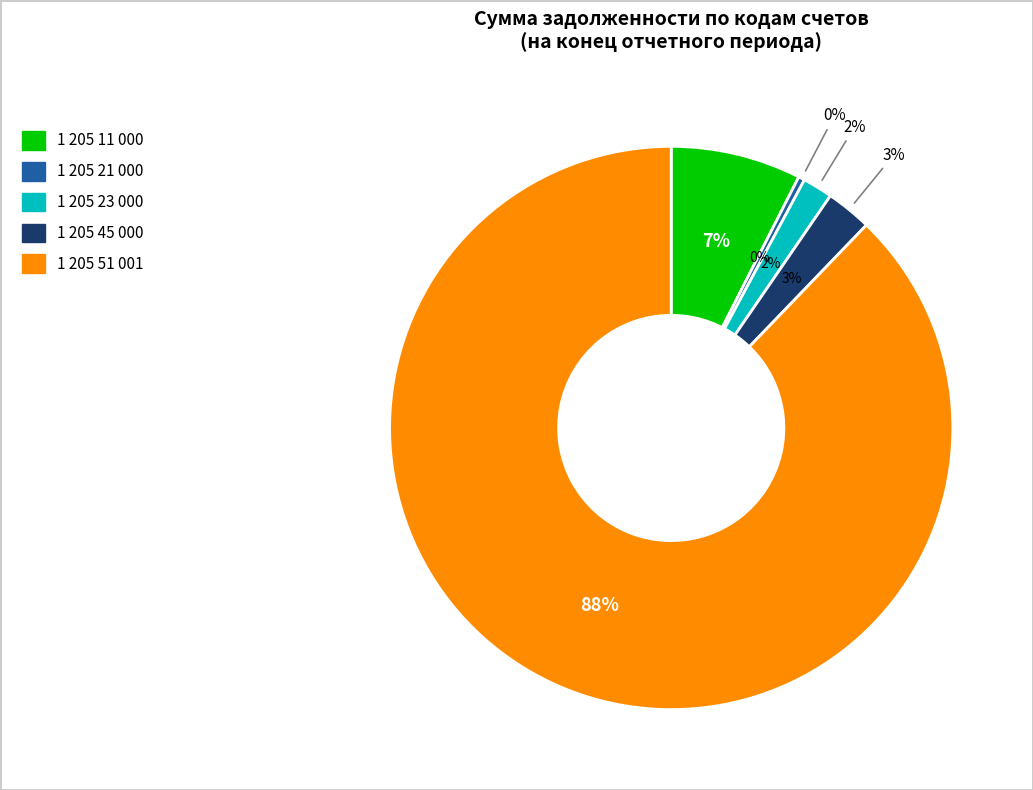

Between 1 205 45 000 and 1 205 23 000, which is larger?

1 205 45 000